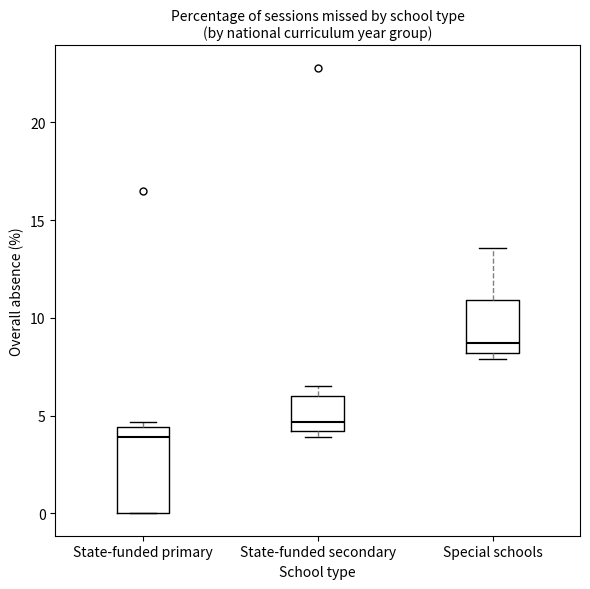

Reading left to right, transcribe this box plot: for each box, give where its median line is, the range the box spans, and where its two whiskers end, as read against the y-axis. The values are not printed on the chart, so give them approximately, as read against the axis.

State-funded primary: median 4.0, box 0.0 to 4.5, whiskers 0.0 to 4.5 (just above the box's upper edge)
State-funded secondary: median 4.5, box 4.0 to 6.0, whiskers 4.0 (just below the box's lower edge) to 6.5
Special schools: median 8.5, box 8.0 to 11.0, whiskers 8.0 (just below the box's lower edge) to 13.5